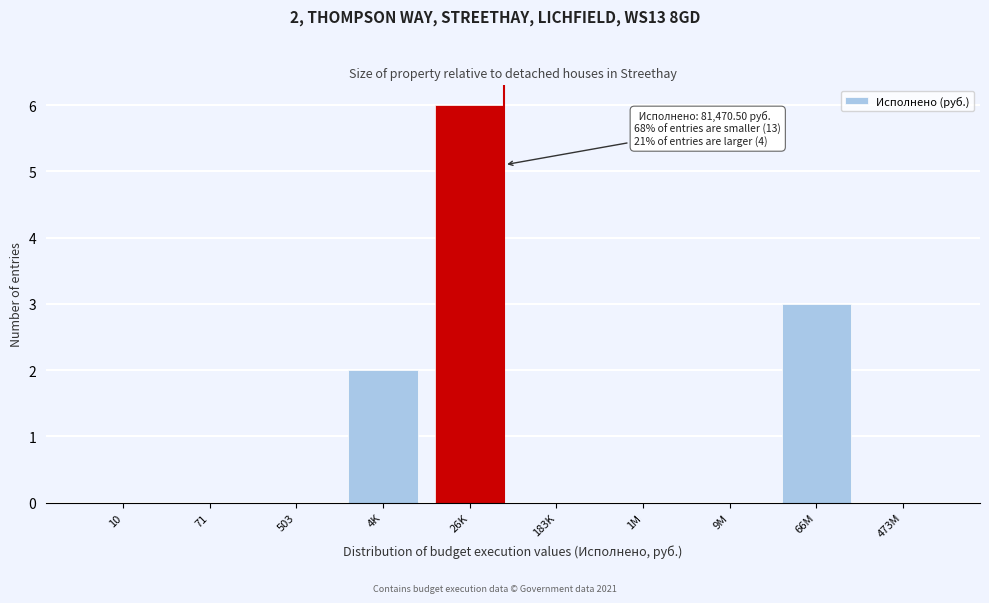

Reading left to right, extract all data points from this chart.

10=0	71=0	503=0	4K=2	26K=6	183K=0	1M=0	9M=0	66M=3	473M=0